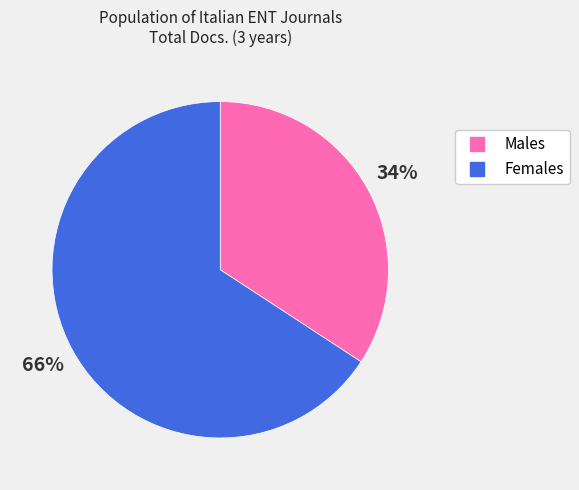

Is there a majority slice in this chart?

Yes